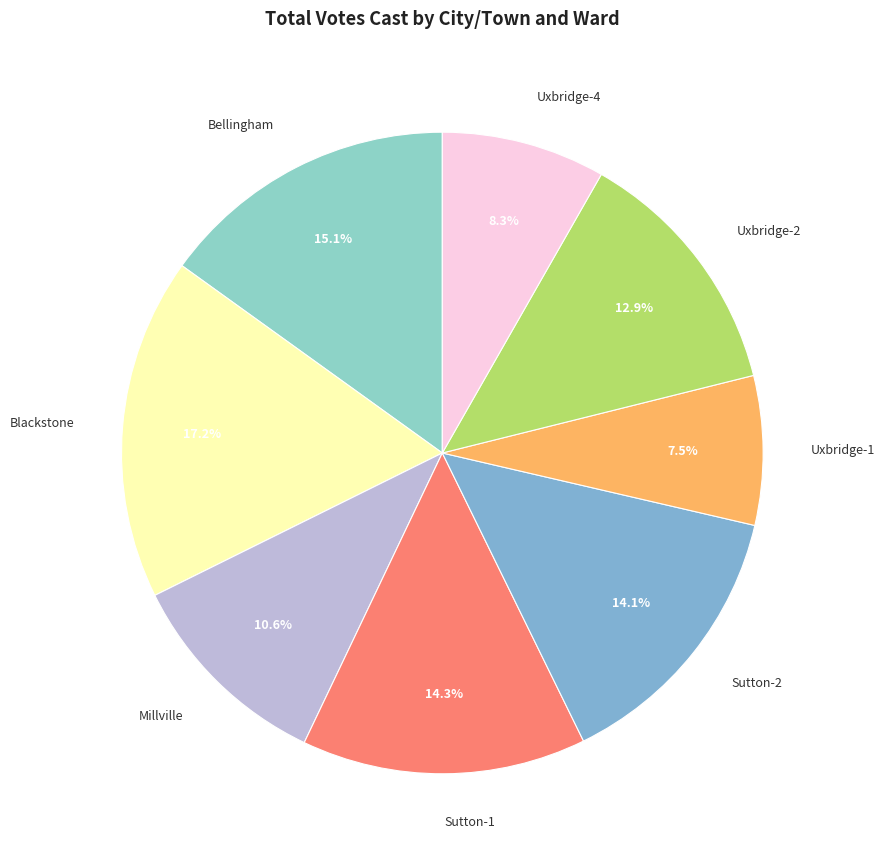

To the nearest percent, what percentage of the pie is Millville?

11%